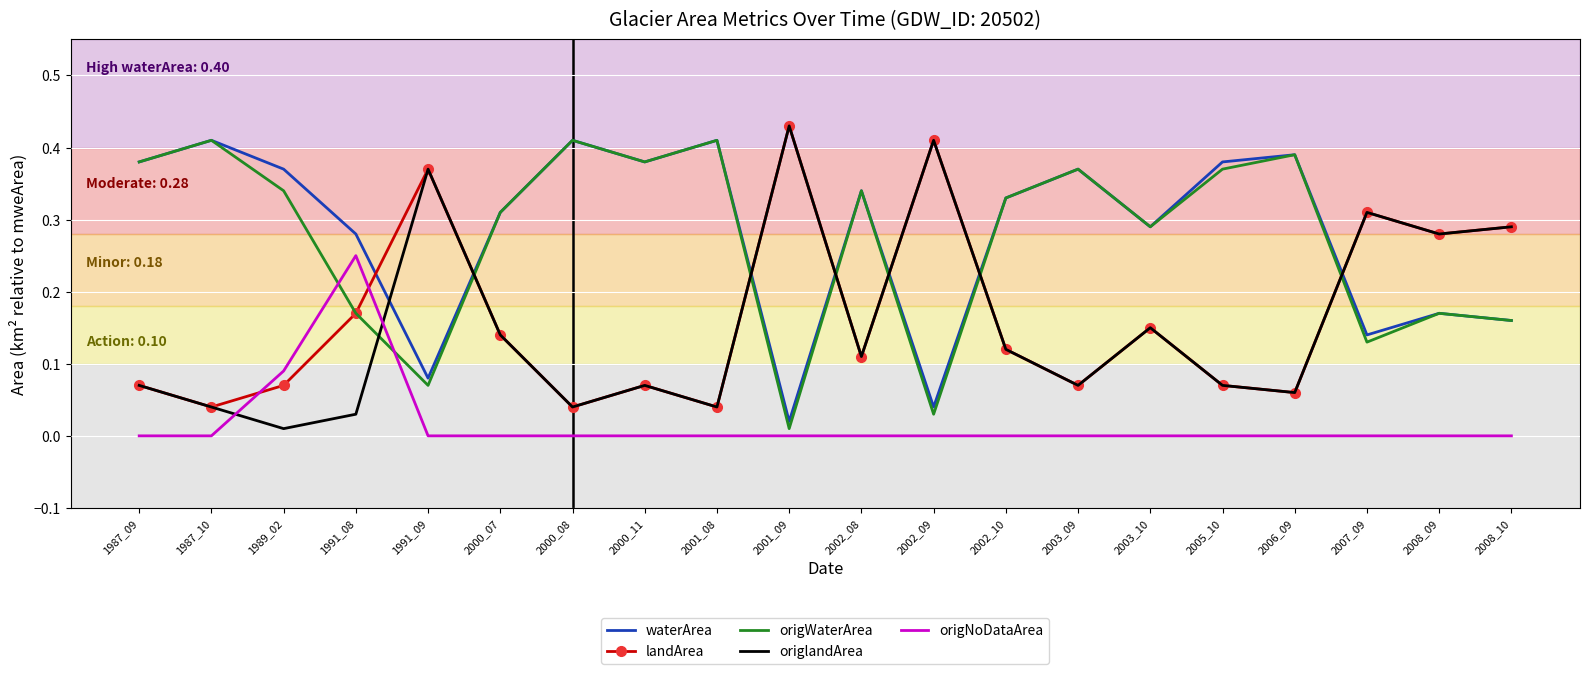

Which series has the largest total across all categories?

waterArea